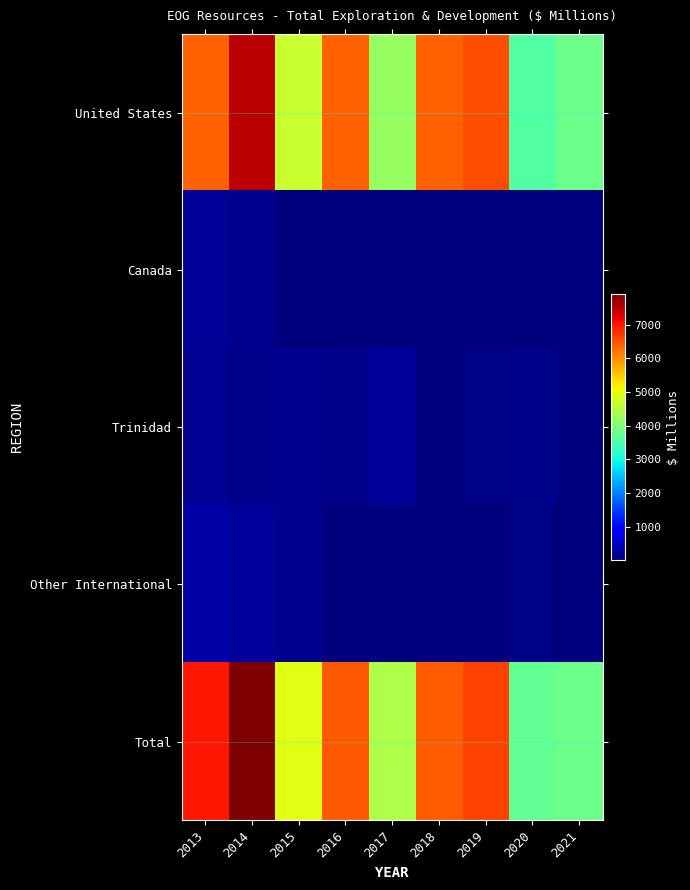

How many data points does each series have?

9